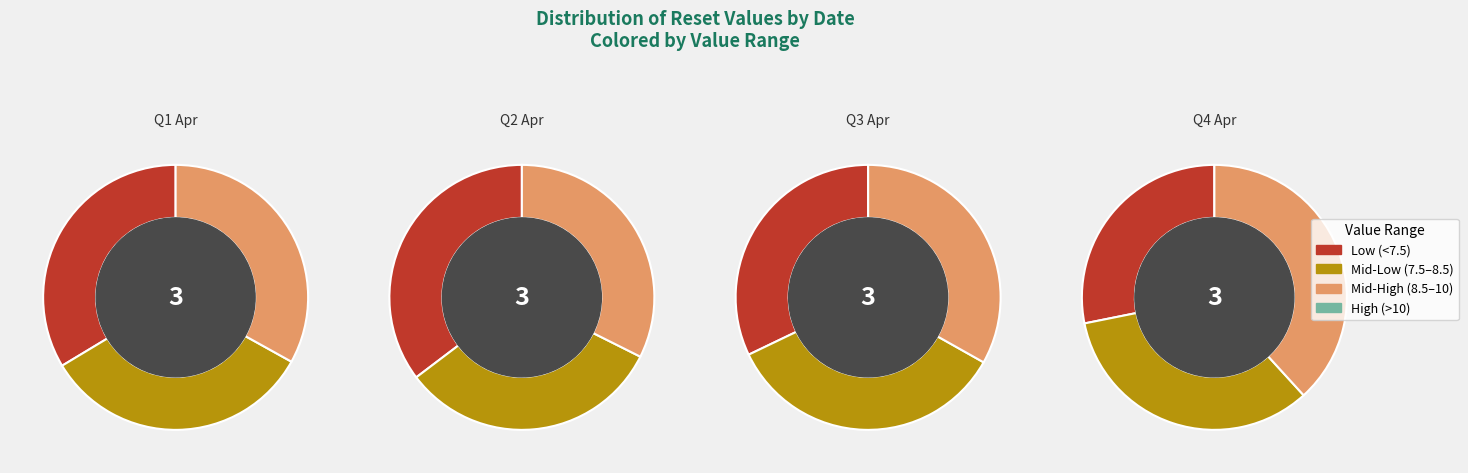

To the nearest percent, what is the difference between the largest and smallest slice percentages?

3%